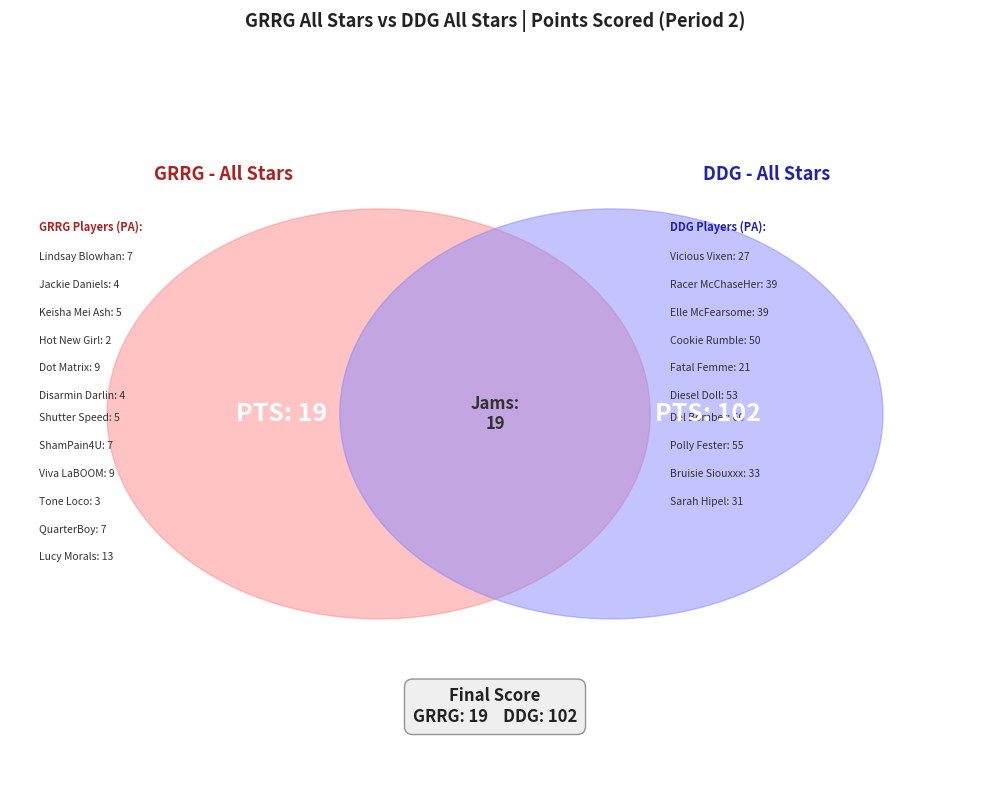

Count the number of slices in the pie.

2